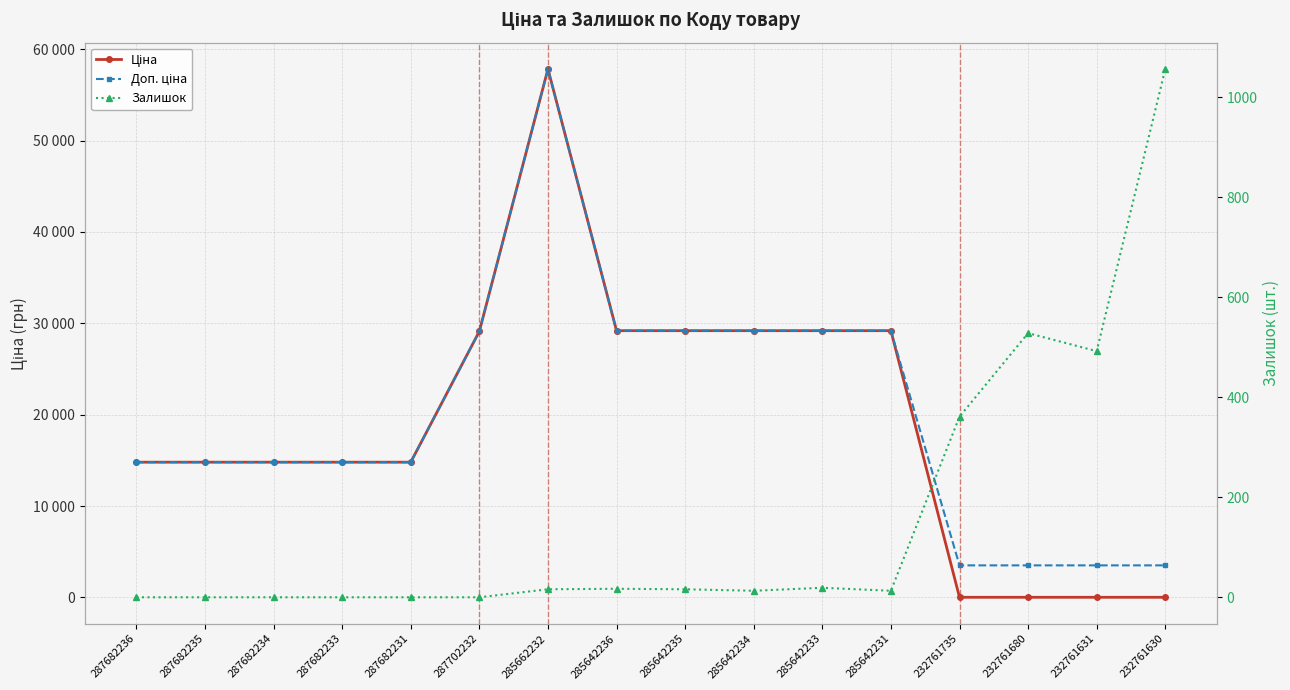

How many interior local peaks does the Залишок series have?

3